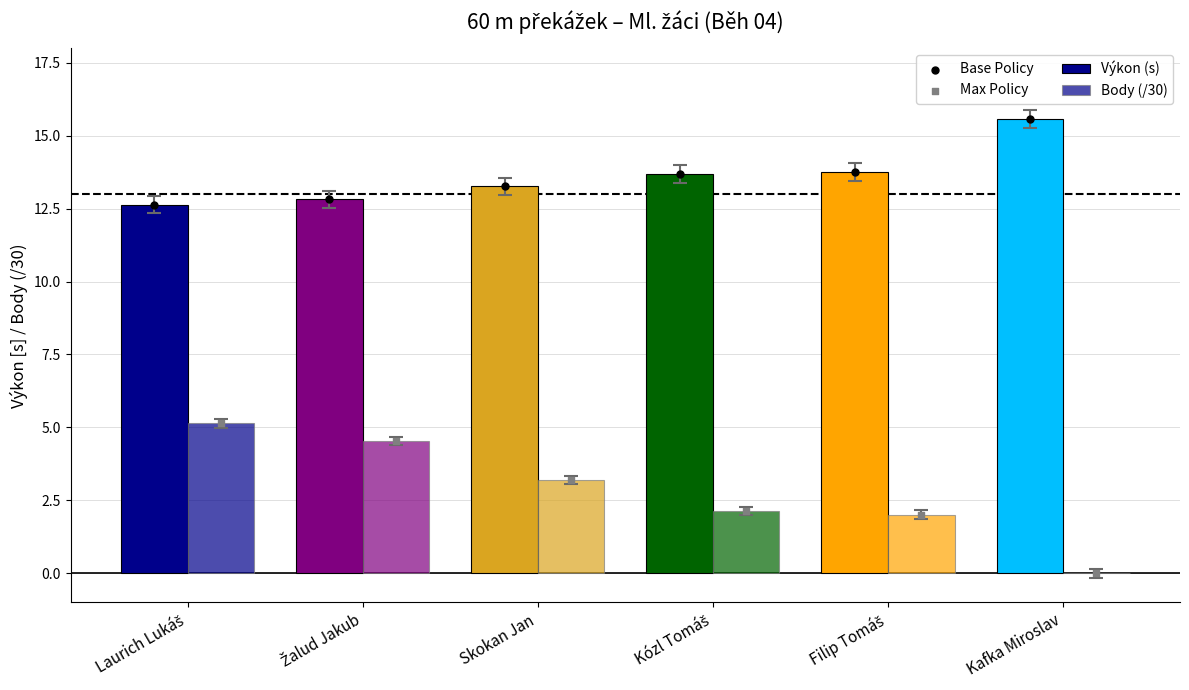

Which series has the widest spread of Y values?

Body (/30)